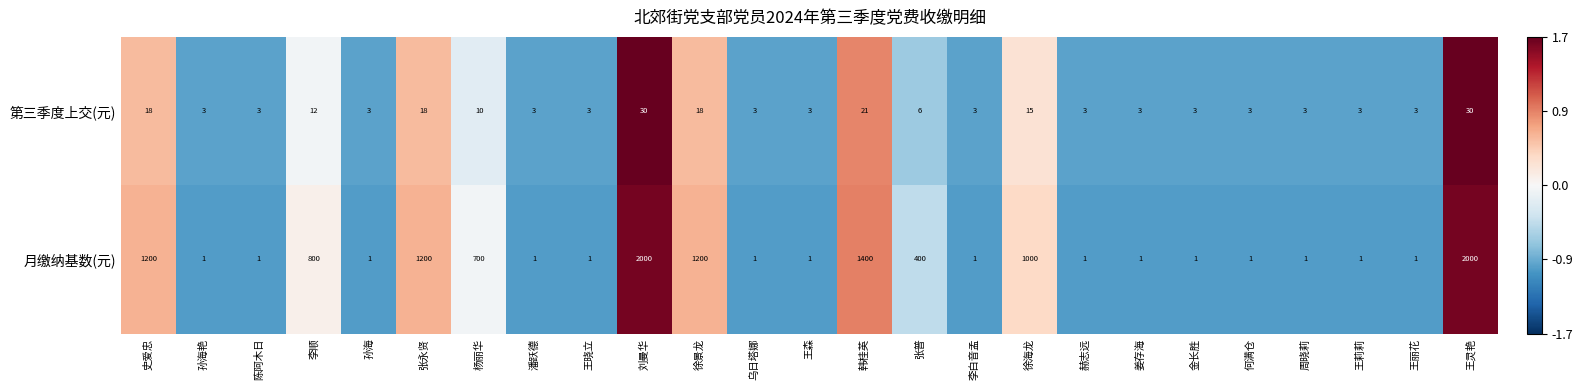

Count the number of data series in this chart.

2